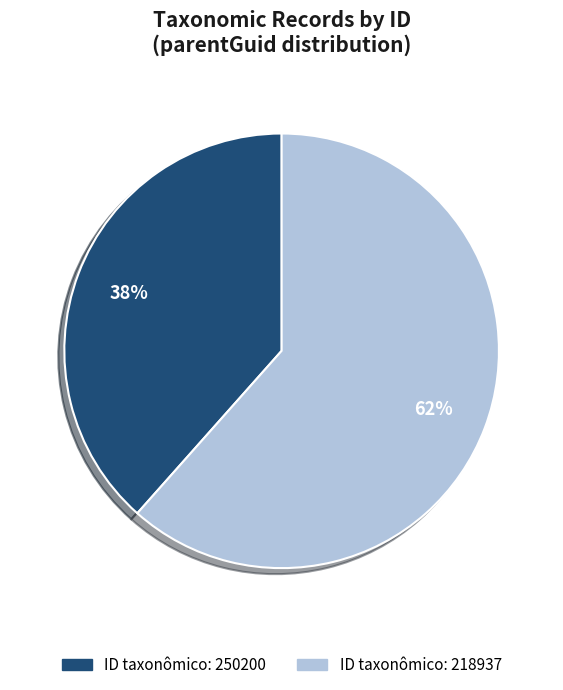

Is there any slice that represents more than half of the pie?

Yes